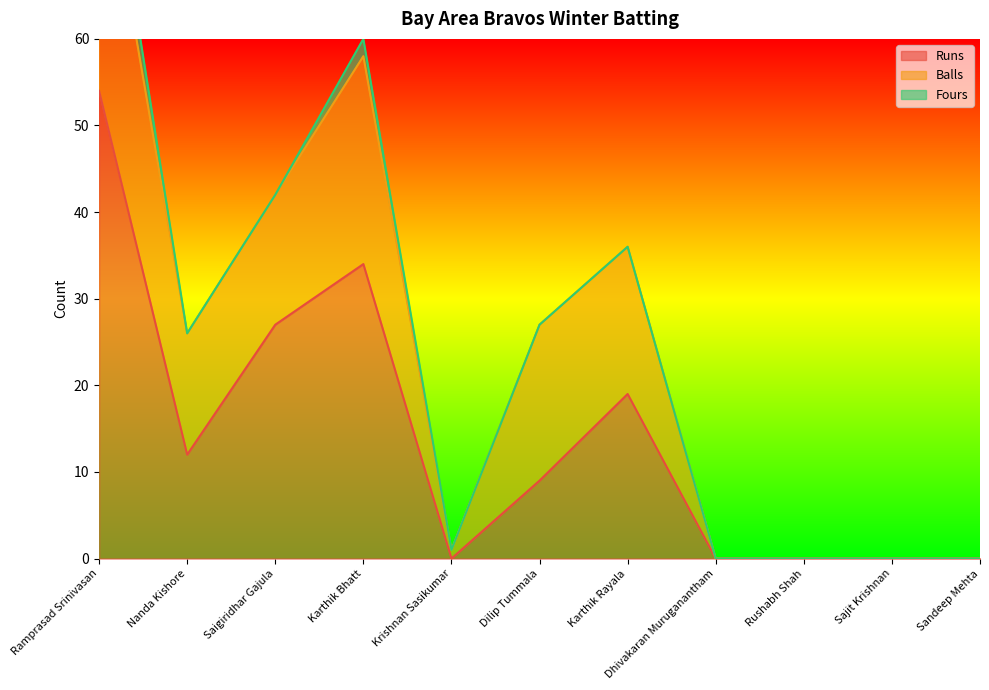

The value of Runs at Dilip Tummala is 14. True or false?

False